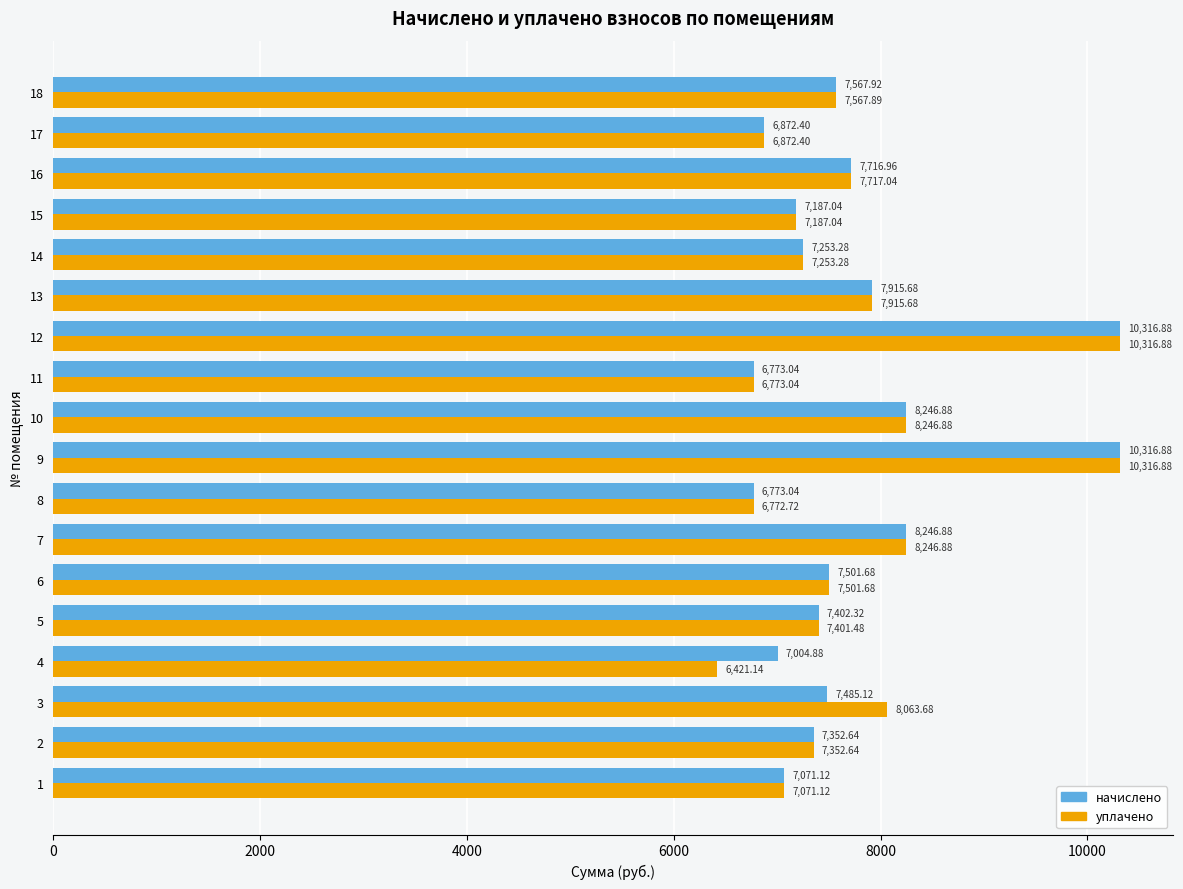

Rank the series by their average value, from highest to lowest.

начислено, уплачено